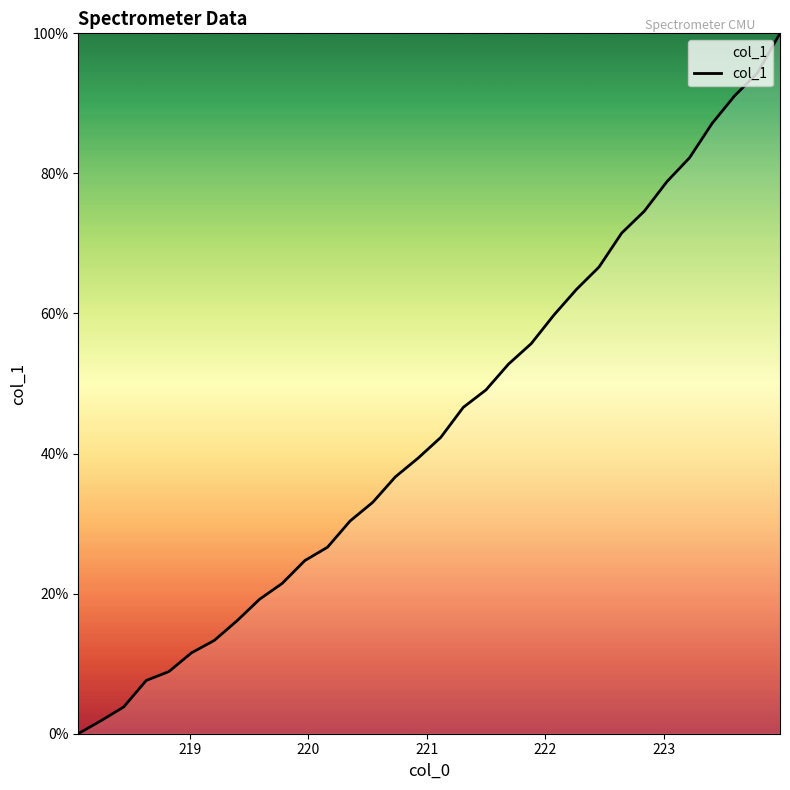

What is the difference between the maximum and minimum values?

100.0